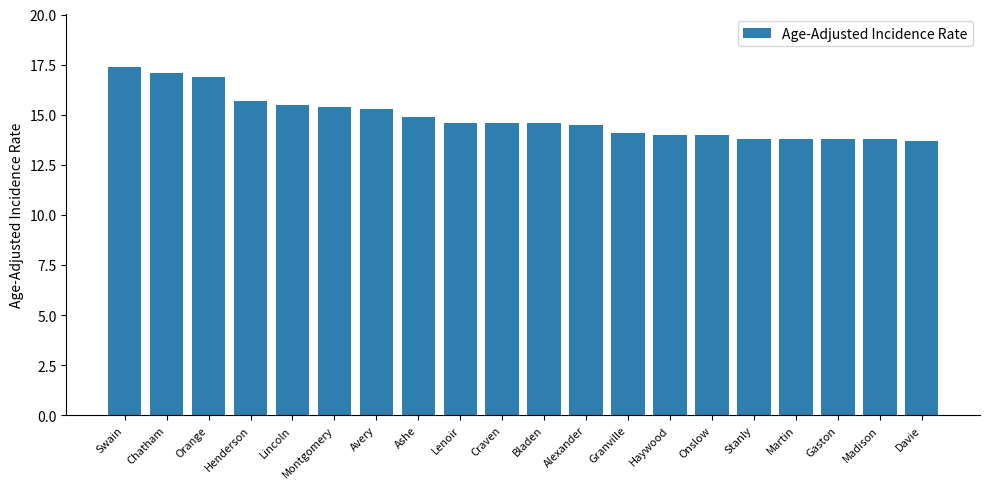

What is the difference between the values at Swain and Craven?

2.8